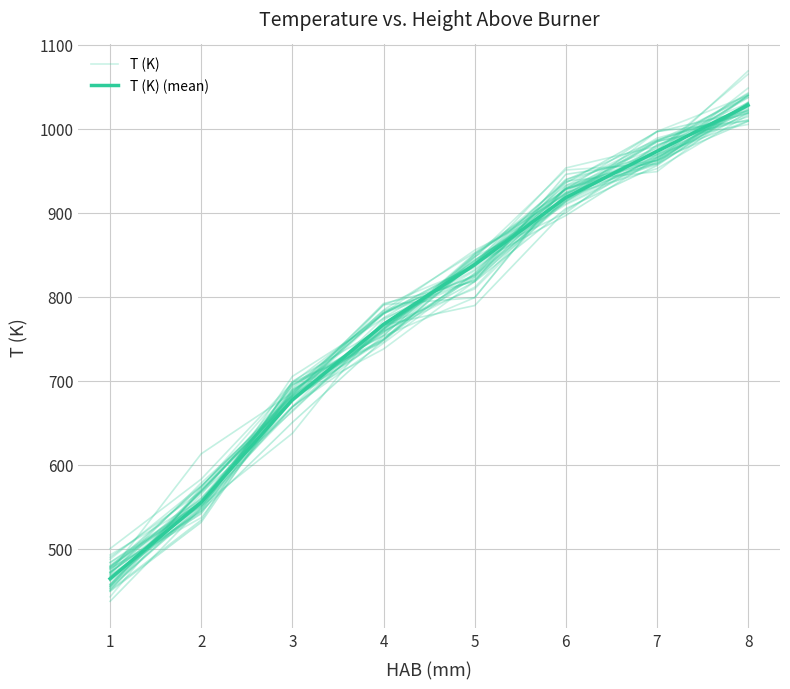

Between 6 and 7, which is larger?

7